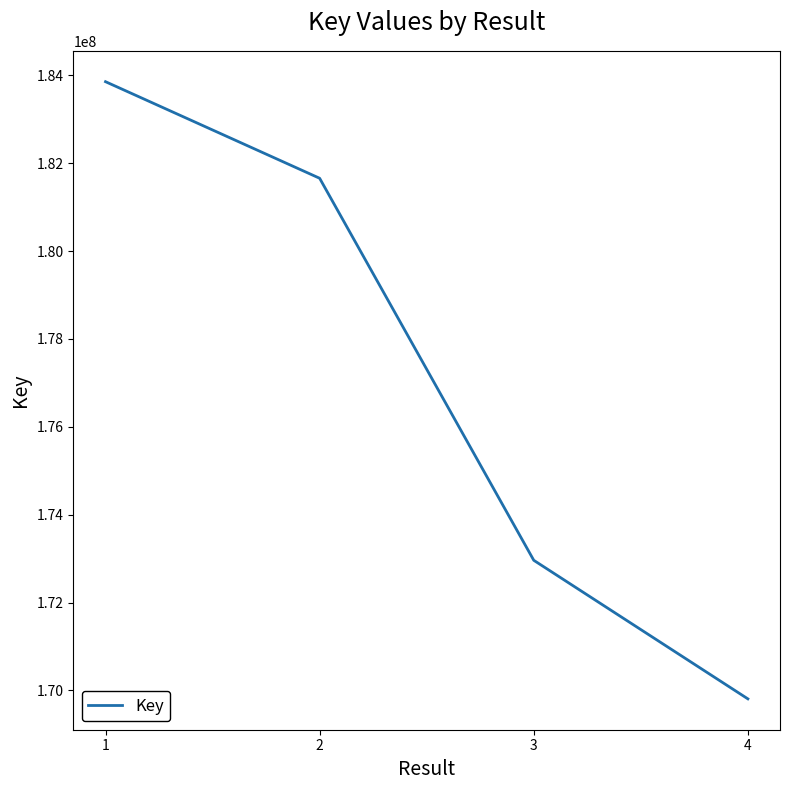

Reading left to right, list all the values displayed in this chart.

1=183853225	2=181655506	3=172961352	4=169807808